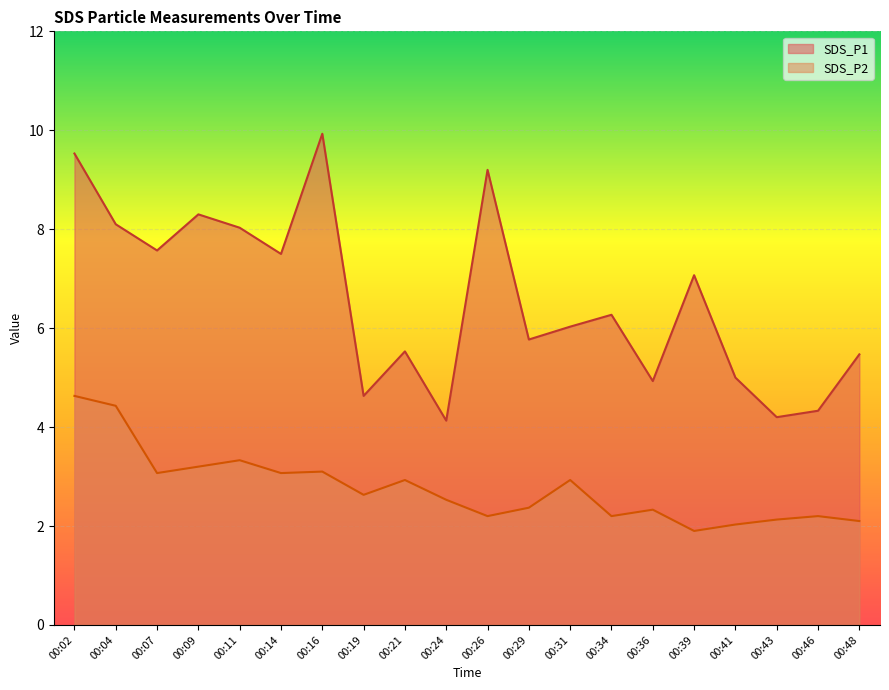

Which label corresponds to the largest value in the chart?

00:16